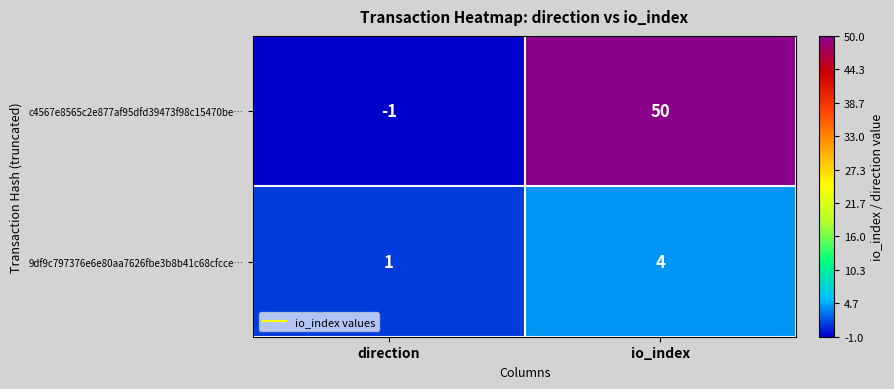

How many distinct data groups are displayed?

2